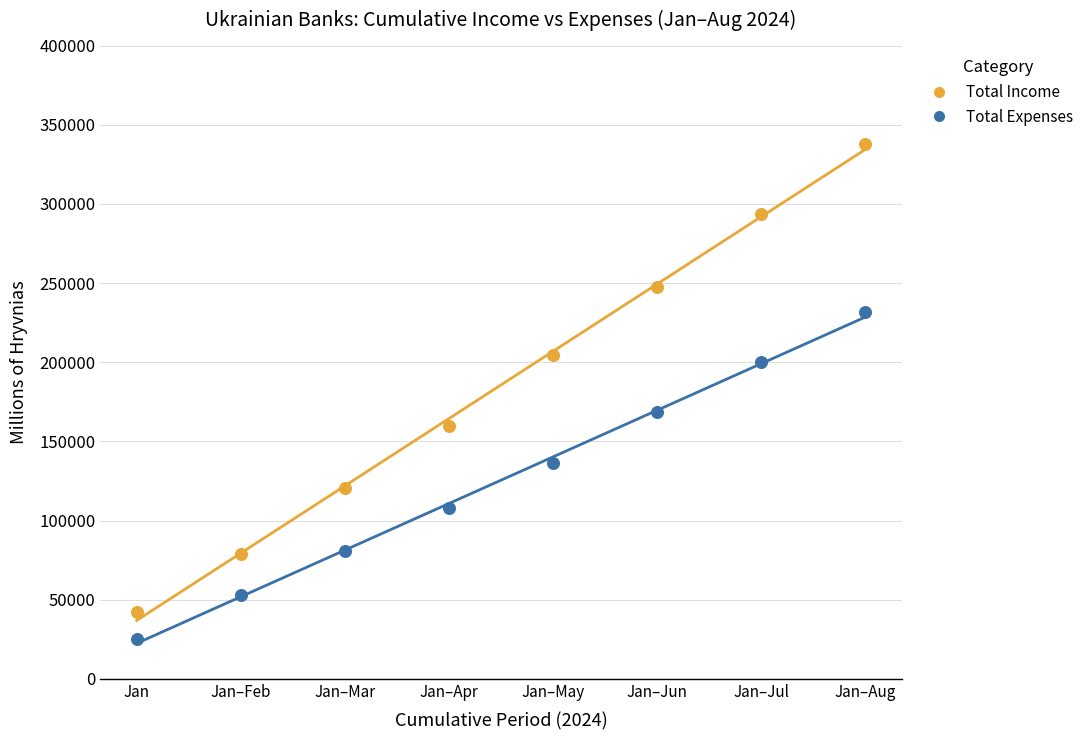

Which series reaches the maximum Y coordinate?

Total Income